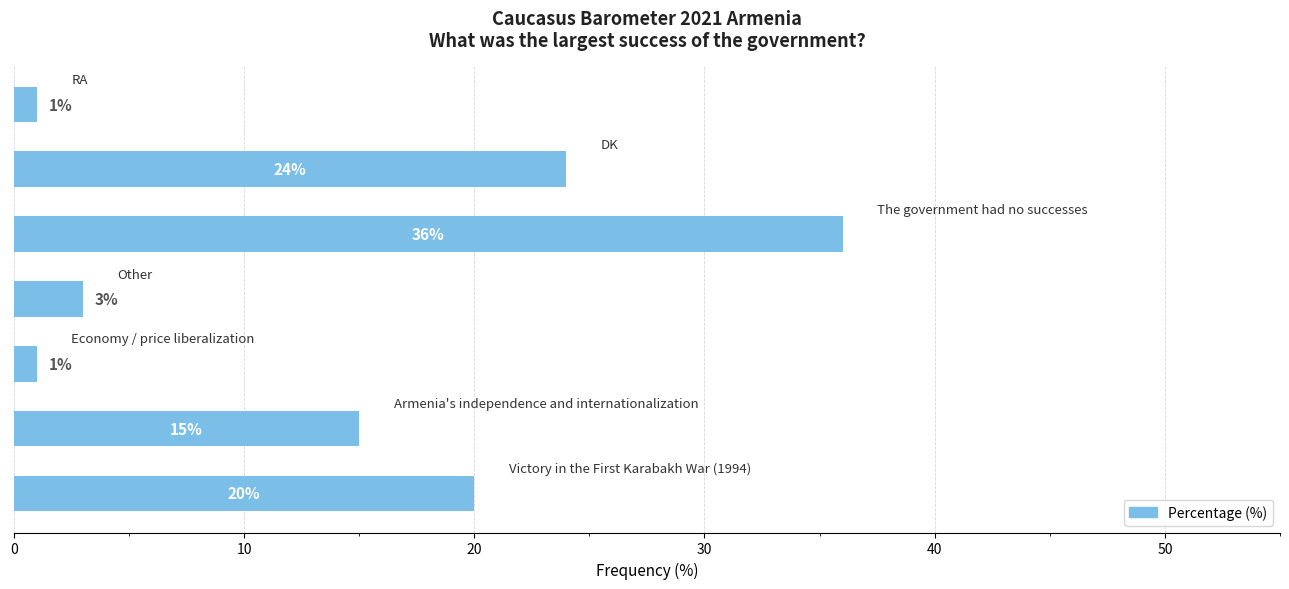

What is the difference between the maximum and minimum values?

35